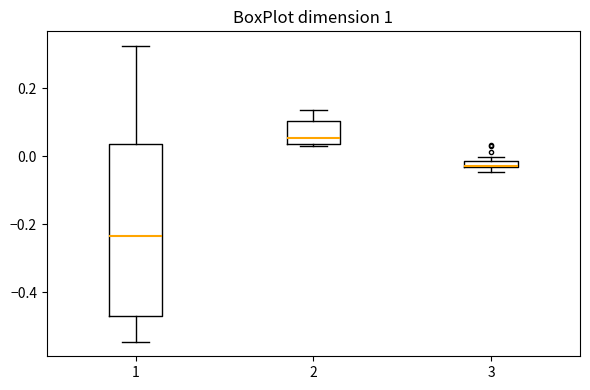

Where is the upper edge of the box at x = 3 on the y-axis? The values are not printed on the chart, so give them approximately, as read against the axis.

-0.02